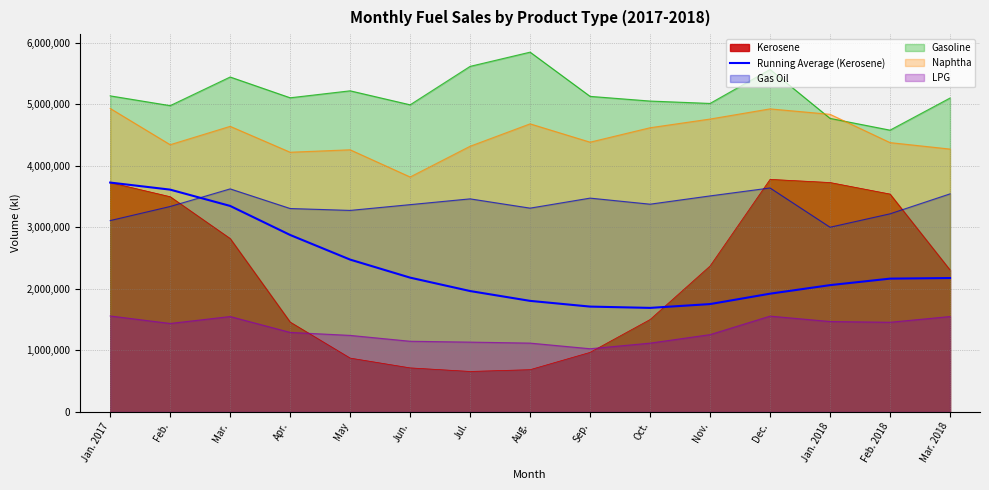

What is the sum of all values?

35440926.5